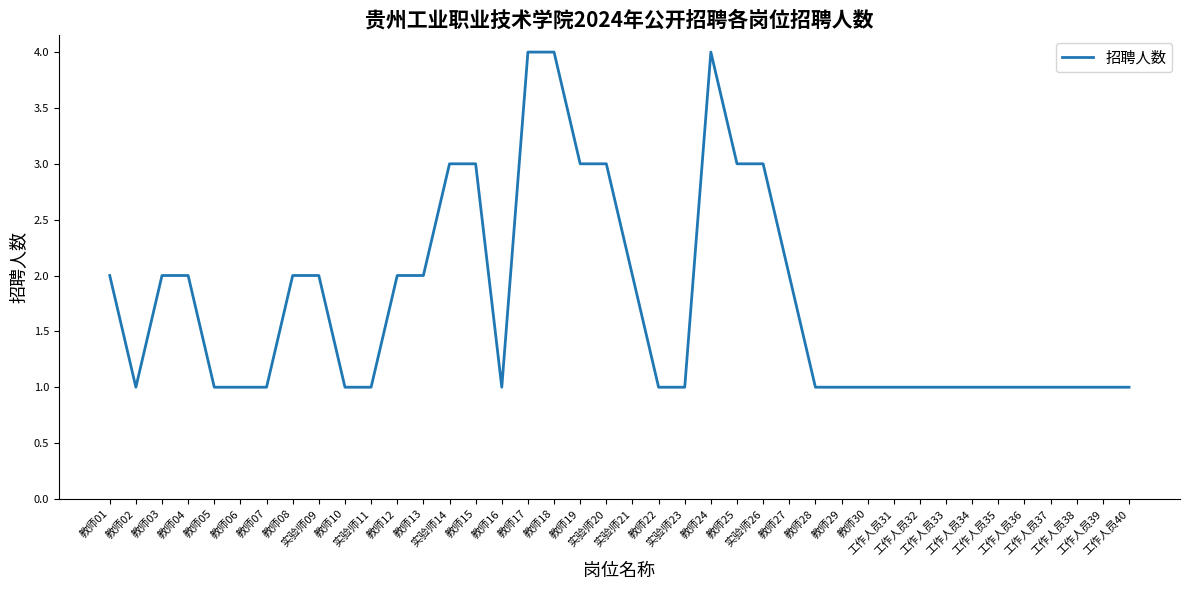

Is this an area chart (filled region under the line)?

No